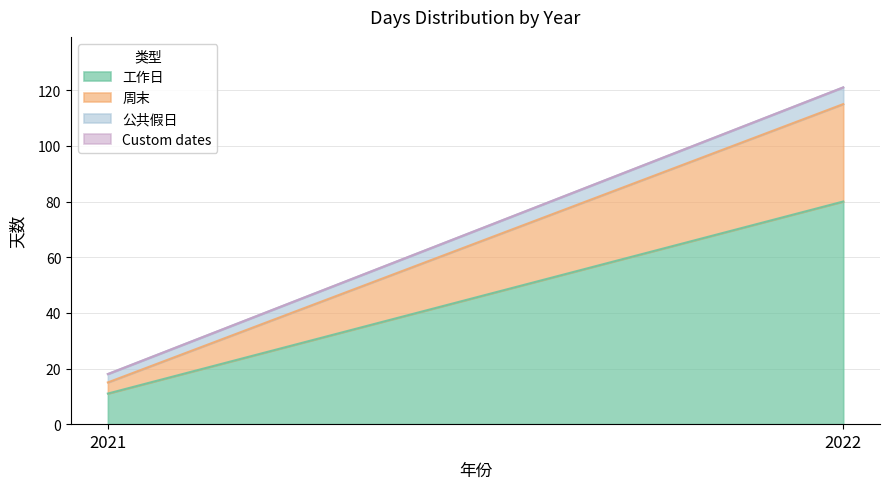

The value of 工作日 at 2021 is 17. True or false?

False